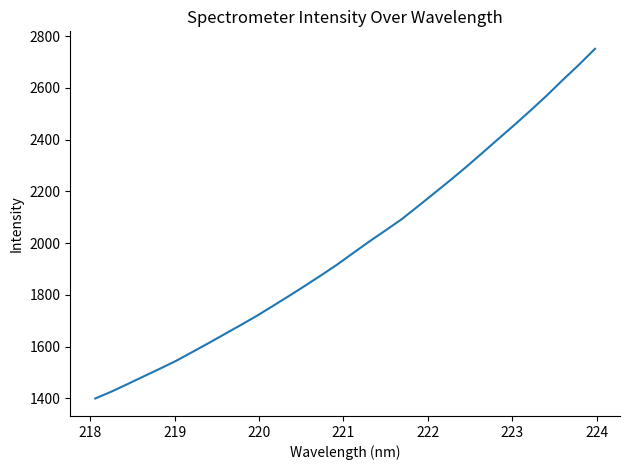

What is the maximum value shown in the chart?

2751.5